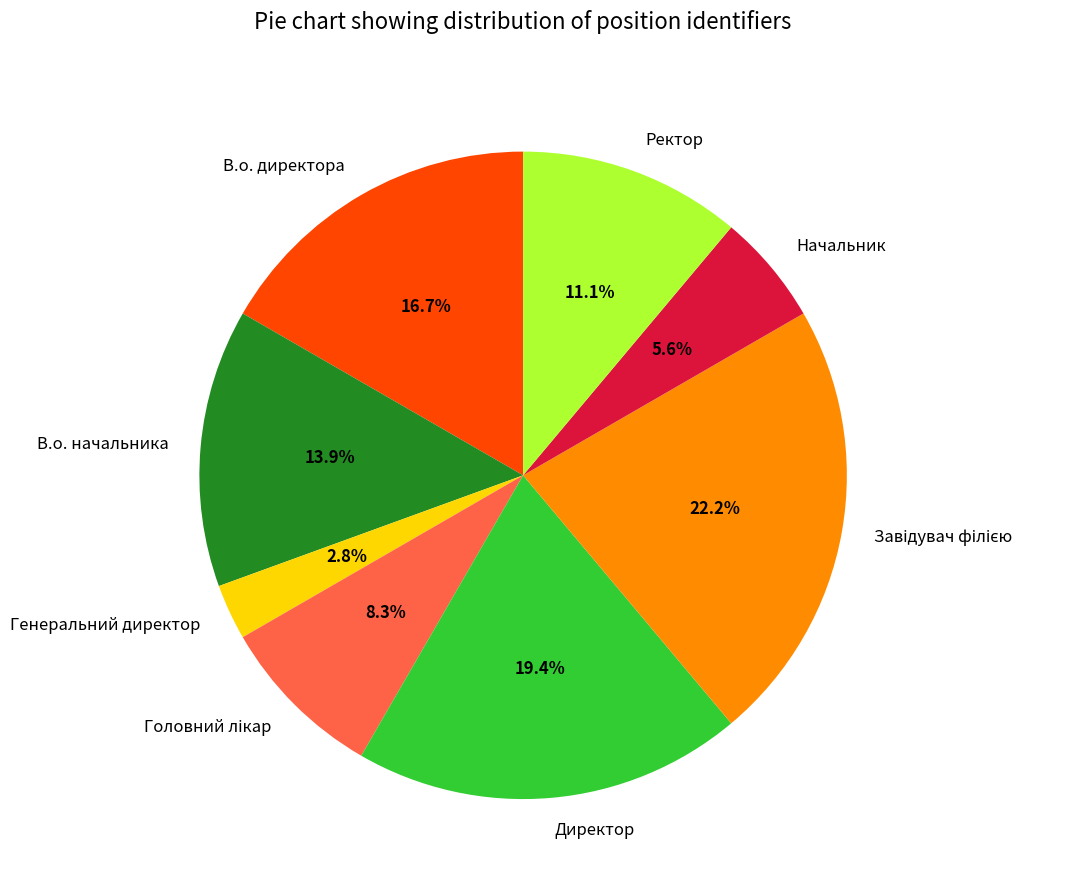

Is there a majority slice in this chart?

No